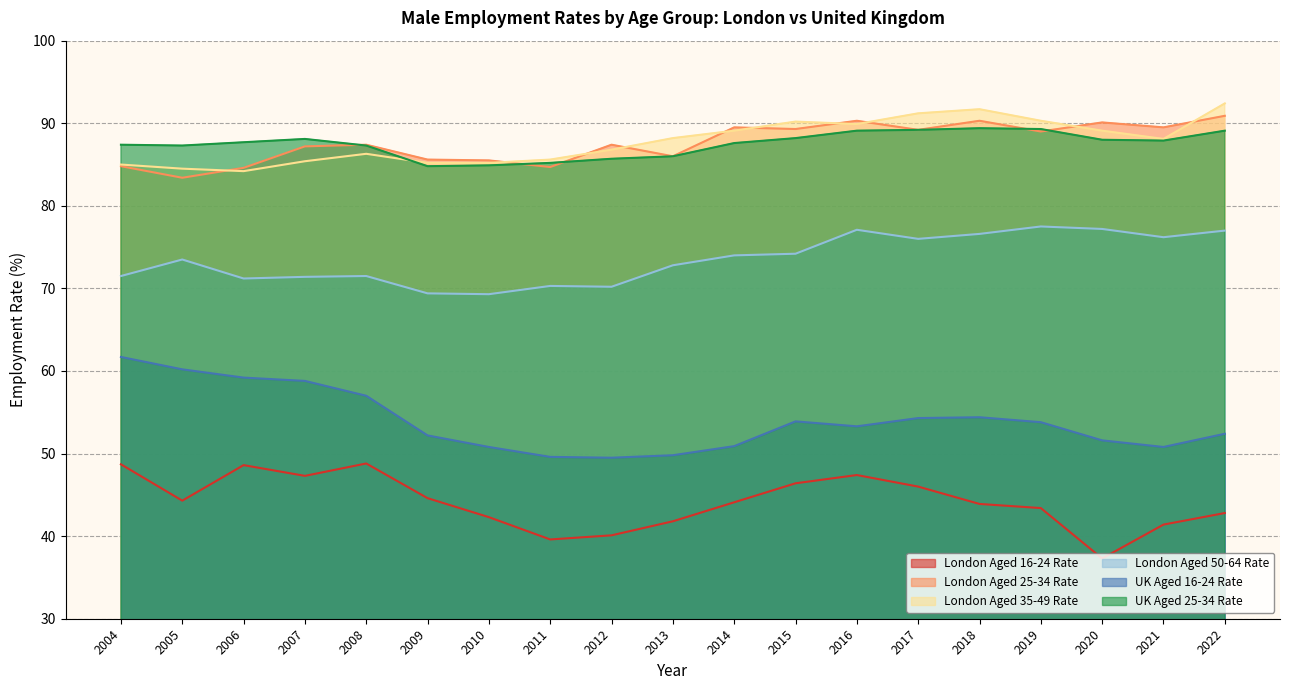

Reading left to right, extract all data points from this chart.

London Aged 16-24 Rate: 48.7	44.3	48.6	47.3	48.8	44.6	42.3	39.6	40.1	41.8	44.1	46.4	47.4	46.0	43.9	43.4	37.3	41.4	42.8
London Aged 25-34 Rate: 84.8	83.4	84.6	87.2	87.4	85.6	85.5	84.7	87.4	86.0	89.5	89.3	90.3	89.2	90.3	89.0	90.1	89.5	90.9
London Aged 35-49 Rate: 85.0	84.5	84.2	85.4	86.3	85.2	85.2	85.6	86.8	88.2	89.1	90.2	89.9	91.2	91.7	90.3	89.1	88.1	92.4
London Aged 50-64 Rate: 71.5	73.5	71.2	71.4	71.5	69.4	69.3	70.3	70.2	72.8	74.0	74.2	77.1	76.0	76.6	77.5	77.2	76.2	77.0
UK Aged 16-24 Rate: 61.7	60.2	59.2	58.8	57.0	52.2	50.8	49.6	49.5	49.8	50.9	53.9	53.3	54.3	54.4	53.8	51.6	50.8	52.4
UK Aged 25-34 Rate: 87.4	87.3	87.7	88.1	87.3	84.8	84.9	85.2	85.7	86.0	87.6	88.2	89.1	89.2	89.4	89.3	88.0	87.9	89.1